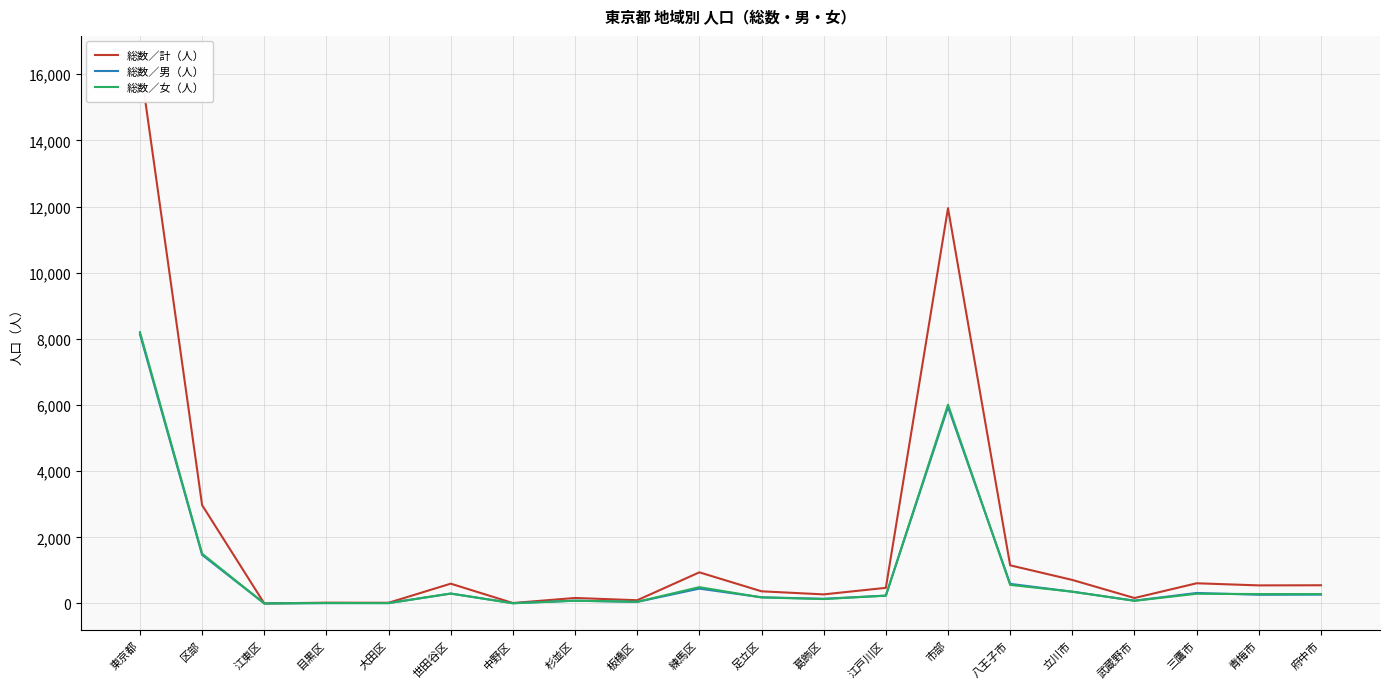

What is the label of the 15th point from the right?

世田谷区